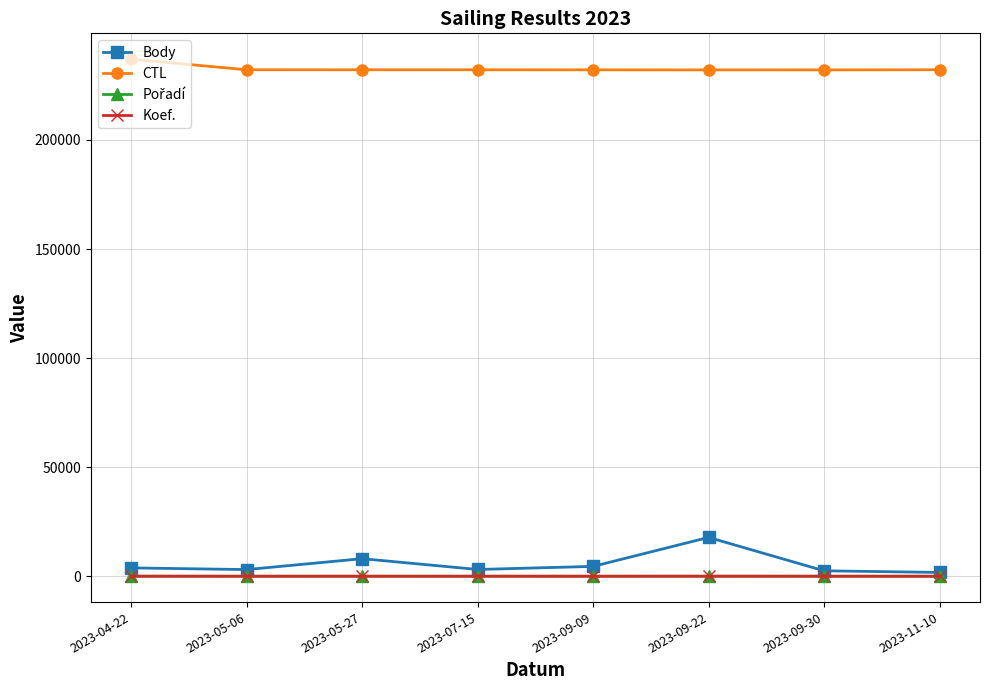

Is this an area chart (filled region under the line)?

No